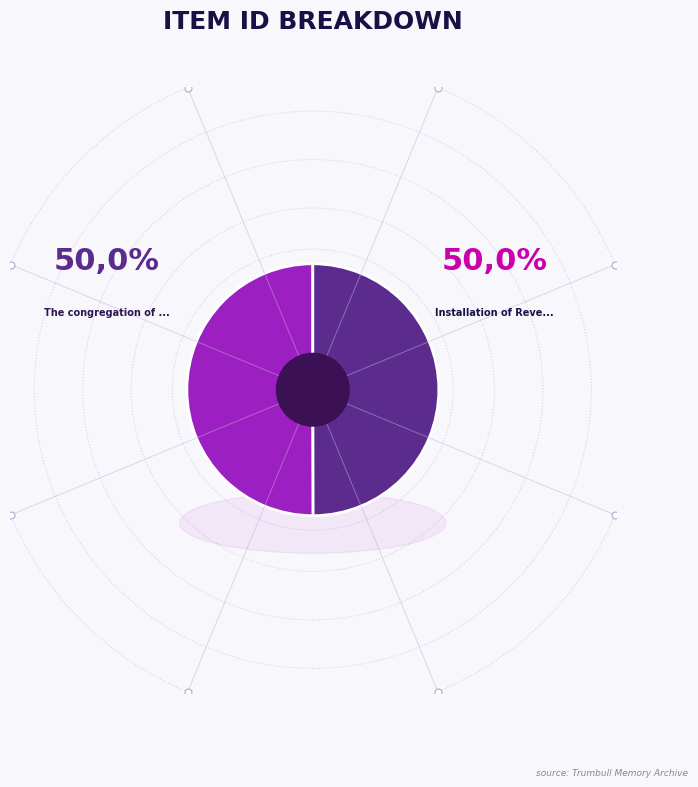

True or false: The congregation of the Magyar Presbyterian Church accounts for 50% of the total.

True